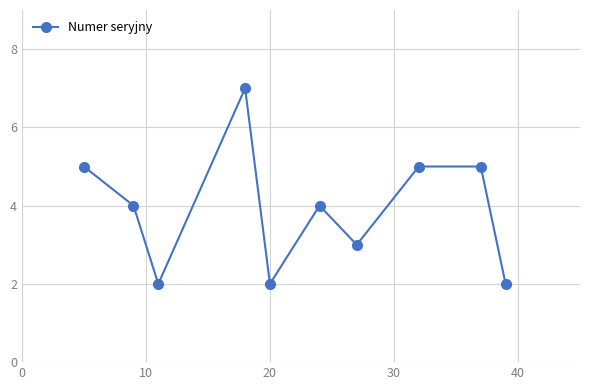

What is the greatest value displayed?

7